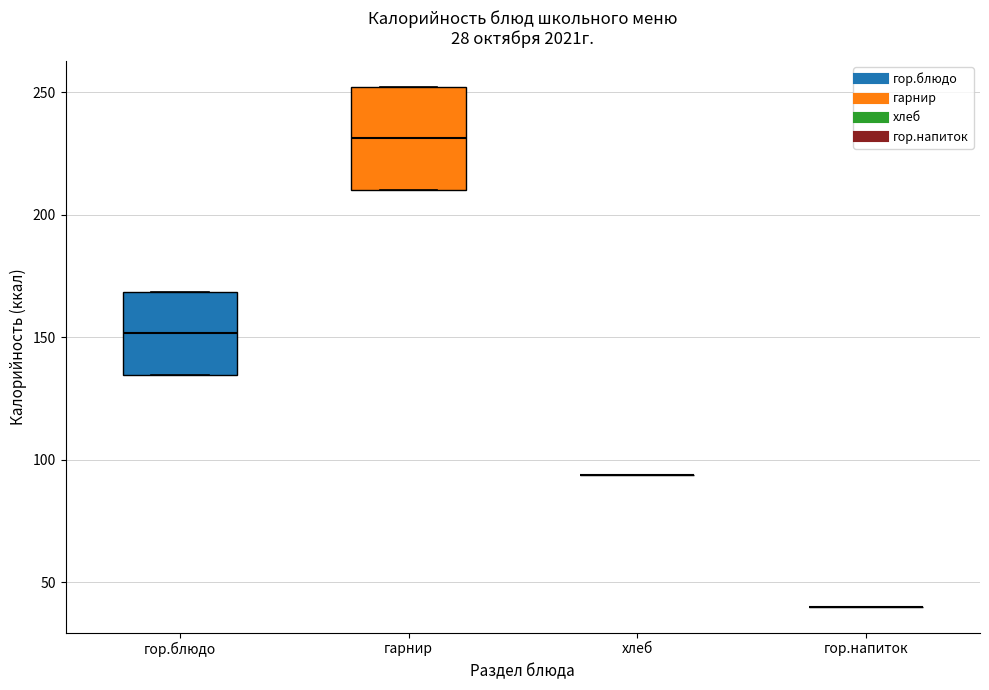

Reading left to right, transcribe this box plot: for each box, give where its median line is, the range the box spans, and where its two whiskers end, as read against the y-axis. The values are not printed on the chart, so give them approximately, as read against the axis.

гор.блюдо: median 150, box 135 to 170, whiskers 135 to 170
гарнир: median 230, box 210 to 250, whiskers 210 to 250
хлеб: box collapsed to a line at 95, whiskers 95 to 95
гор.напиток: box collapsed to a line at 40, whiskers 40 to 40